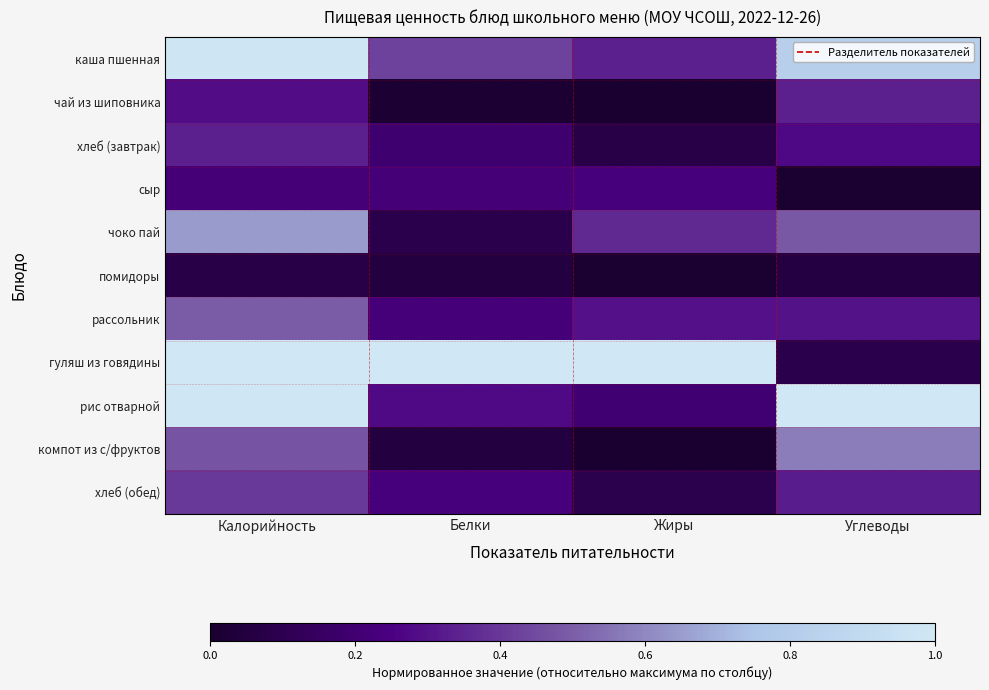

Reading right to left, extract all data points from this chart.

каша пшенная: Углеводы=0.8	Жиры=0.3	Белки=0.4	Калорийность=1.0
чай из шиповника: Углеводы=0.3	Жиры=0.0	Белки=0.0	Калорийность=0.3
хлеб (завтрак): Углеводы=0.3	Жиры=0.1	Белки=0.2	Калорийность=0.3
сыр: Углеводы=0.0	Жиры=0.2	Белки=0.2	Калорийность=0.2
чоко пай: Углеводы=0.5	Жиры=0.4	Белки=0.1	Калорийность=0.6
помидоры: Углеводы=0.1	Жиры=0.0	Белки=0.0	Калорийность=0.1
рассольник: Углеводы=0.3	Жиры=0.3	Белки=0.2	Калорийность=0.5
гуляш из говядины: Углеводы=0.1	Жиры=1.0	Белки=1.0	Калорийность=1.0
рис отварной: Углеводы=1.0	Жиры=0.2	Белки=0.3	Калорийность=1.0
компот из с/фруктов: Углеводы=0.6	Жиры=0.0	Белки=0.1	Калорийность=0.5
хлеб (обед): Углеводы=0.3	Жиры=0.1	Белки=0.2	Калорийность=0.4